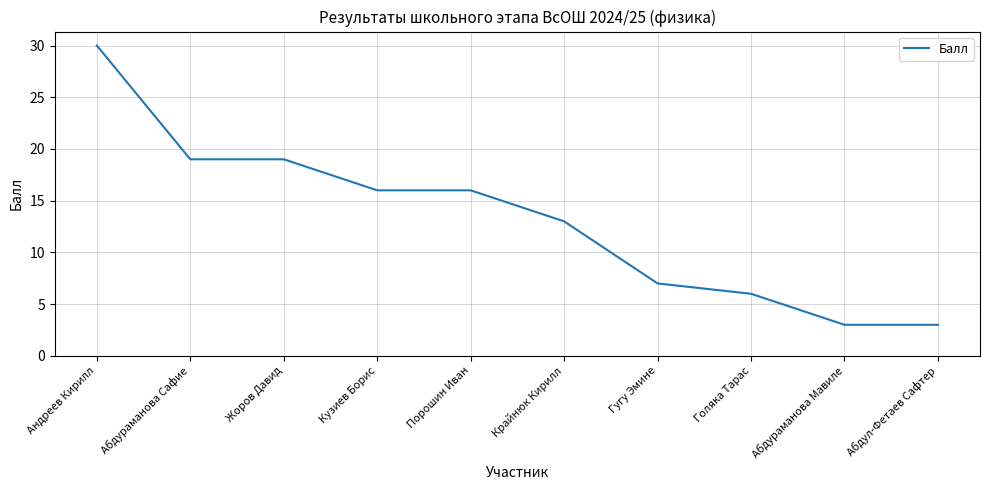

How many values are below 16?

5